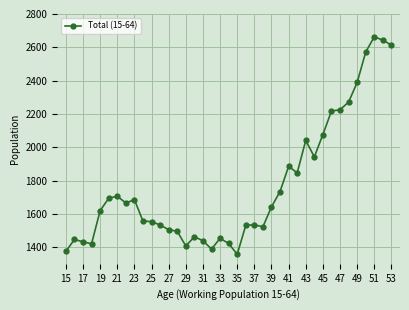

What is the minimum value shown in the chart?

1357